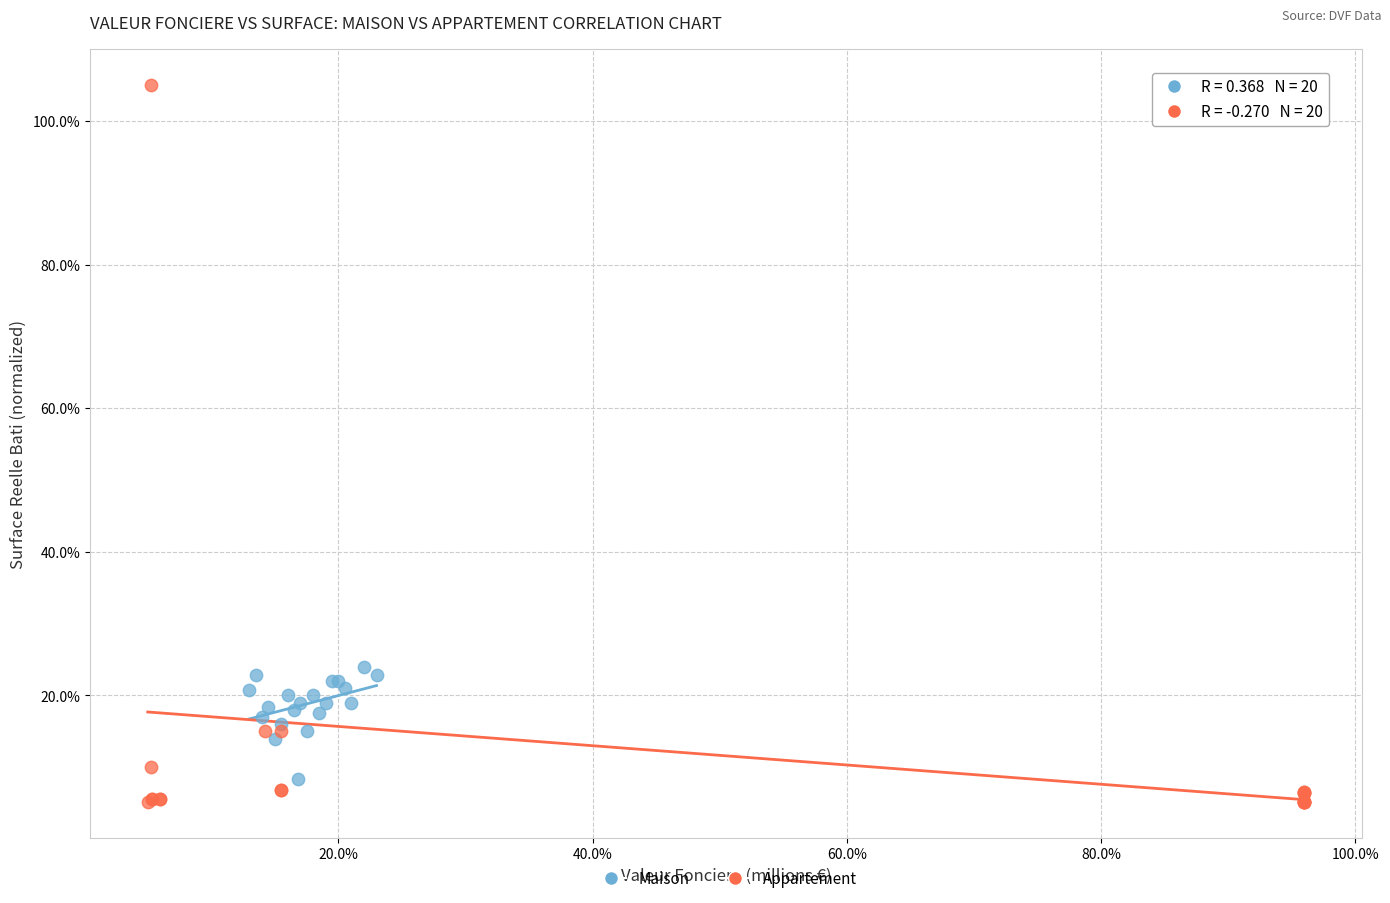

Which series has the largest Y range (max minus min)?

Appartement